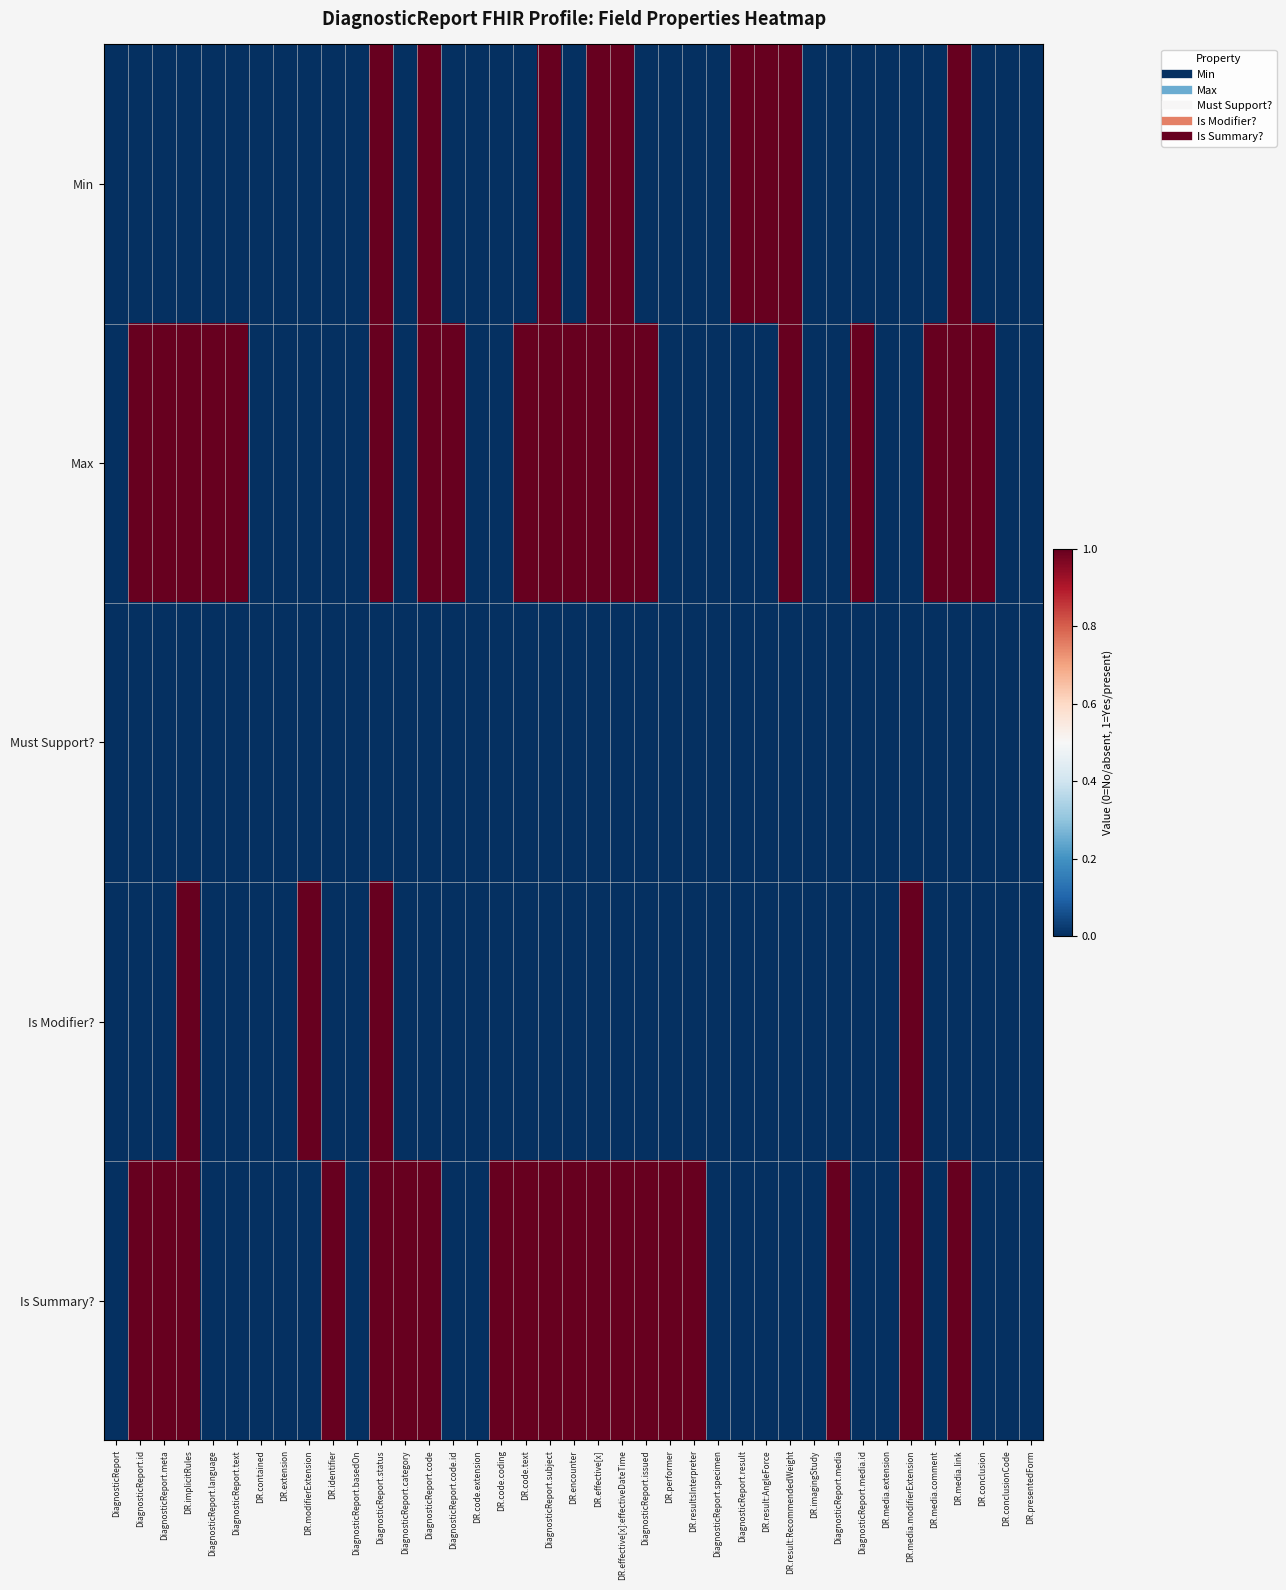

Which has a higher value, DR.code.extension or DR.media.comment?

DR.code.extension